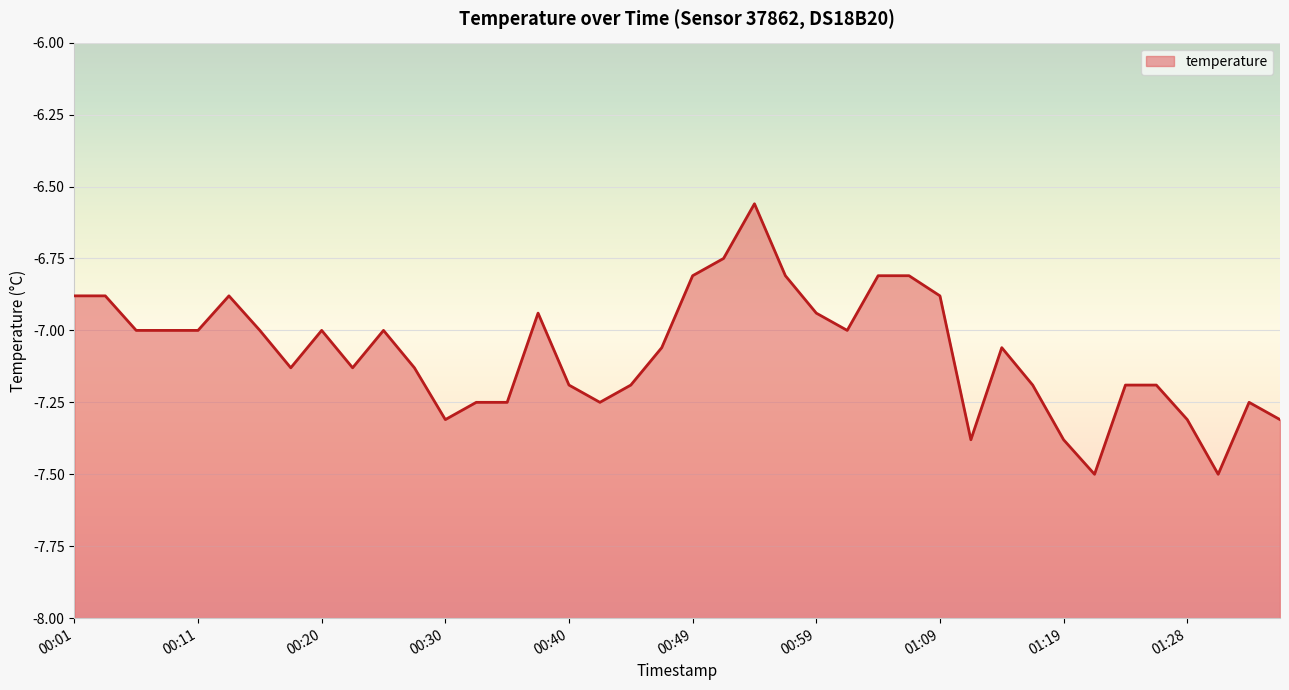

At which label does the data first exceed -7?

00:01